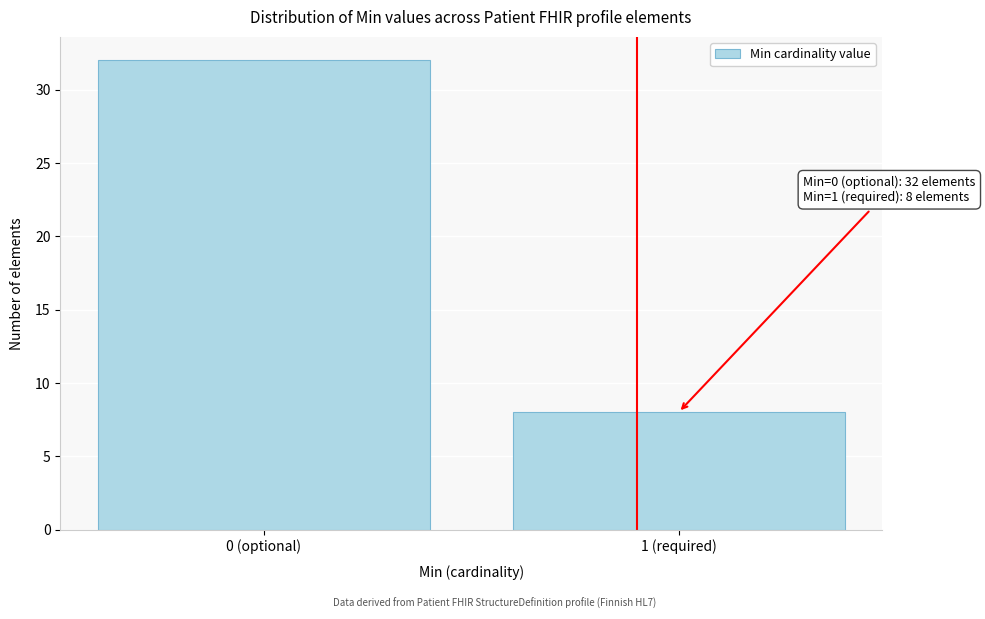

Reading left to right, what are all the values shown in this chart?

32	8